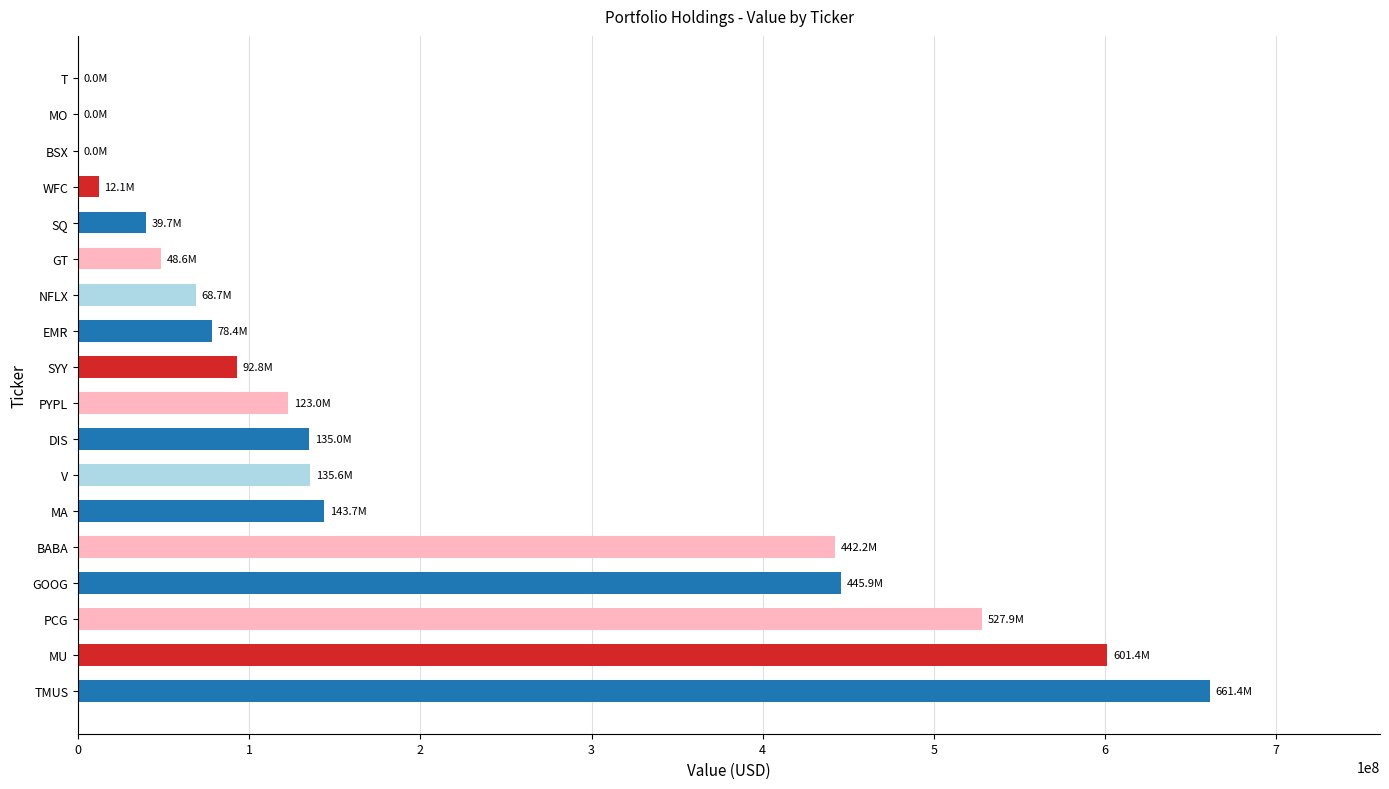

The value at BABA is 247358647. True or false?

False